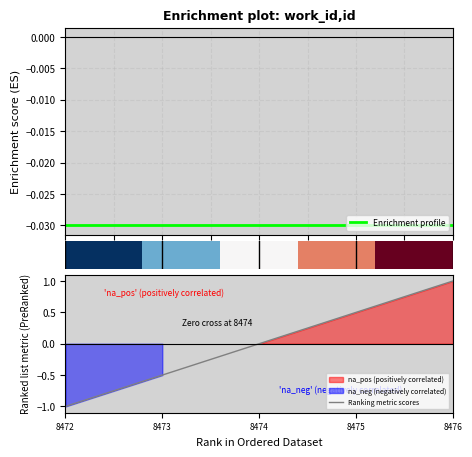

What is the difference between the second highest and second lowest values in the Ranking metric scores series?

1.0